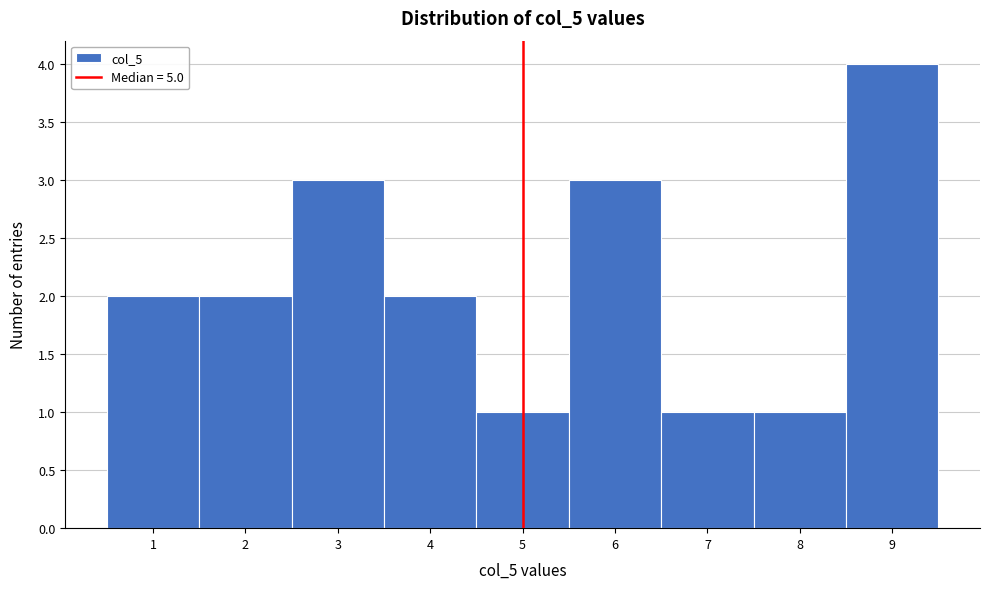

Reading left to right, list every bar in this chart as the range it spans on the x-axis followed by its height. The values are not printed on the chart, so give them approximately, as read against the axis.

0.5 to 1.5: 2
1.5 to 2.5: 2
2.5 to 3.5: 3
3.5 to 4.5: 2
4.5 to 5.5: 1
5.5 to 6.5: 3
6.5 to 7.5: 1
7.5 to 8.5: 1
8.5 to 9.5: 4